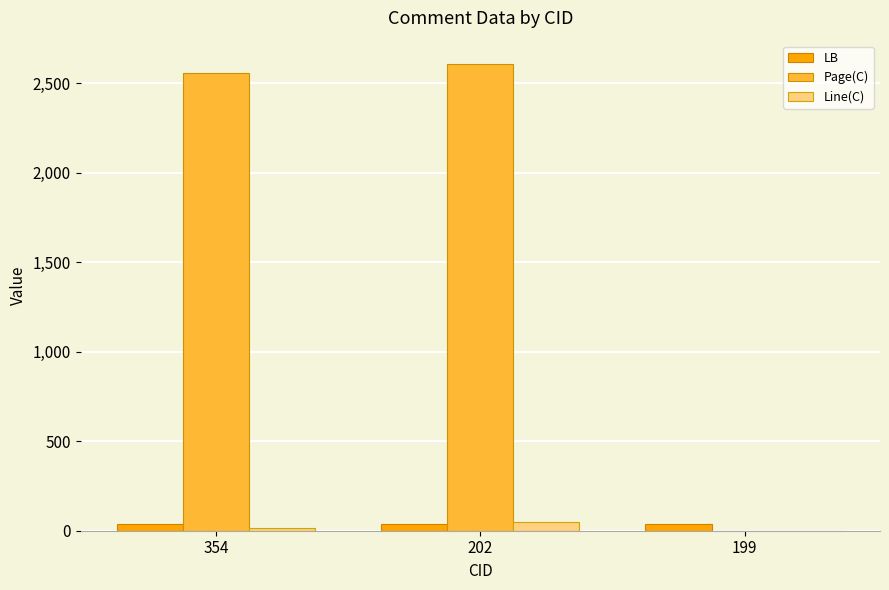

Is the value of Page(C) at 354 greater than the value of Line(C) at 202?

Yes